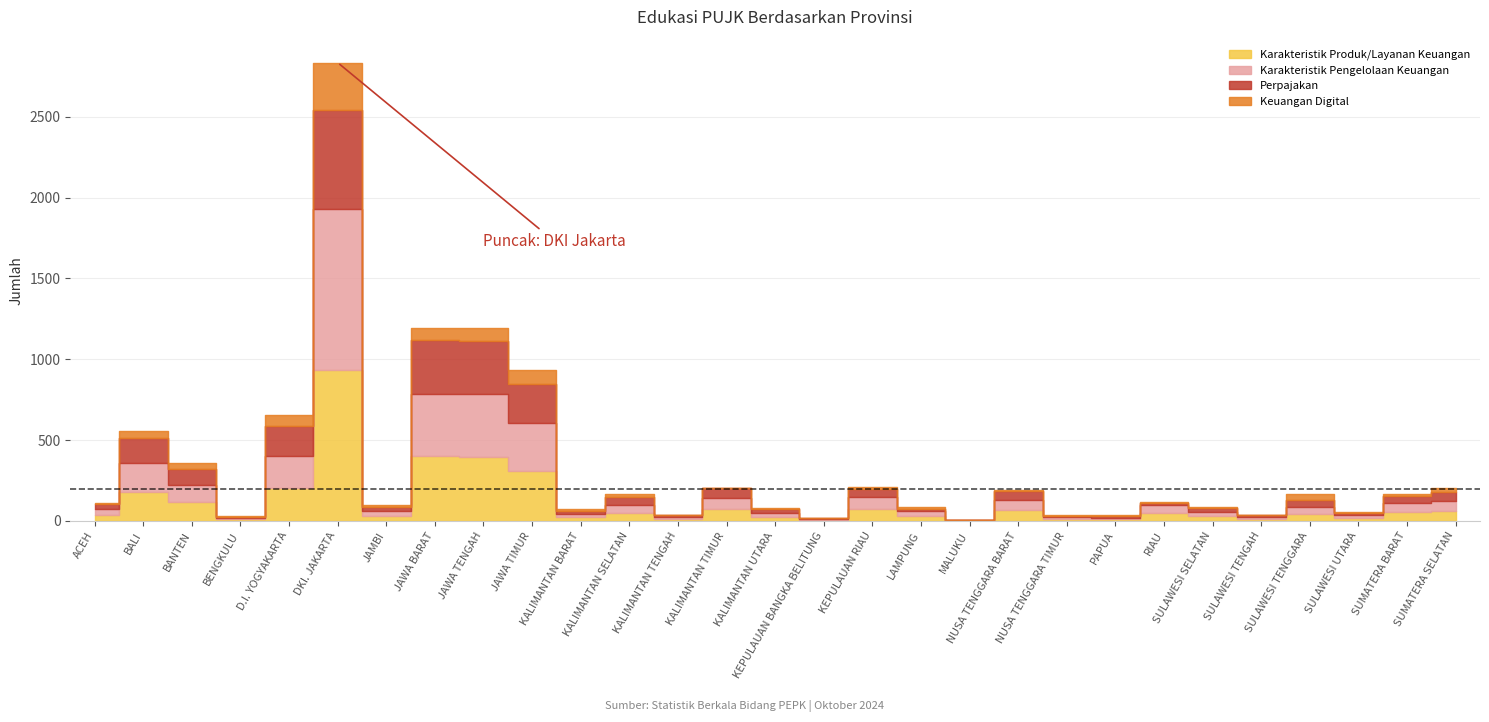

Rank the categories by Perpajakan value from lowest to highest.

MALUKU, KEPULAUAN BANGKA BELITUNG, BENGKULU, NUSA TENGGARA TIMUR, KALIMANTAN TENGAH, PAPUA, SULAWESI TENGAH, RIAU, SULAWESI UTARA, LAMPUNG, KALIMANTAN BARAT, SULAWESI SELATAN, JAMBI, KALIMANTAN UTARA, ACEH, SULAWESI TENGGARA, KALIMANTAN SELATAN, SUMATERA BARAT, KEPULAUAN RIAU, SUMATERA SELATAN, NUSA TENGGARA BARAT, KALIMANTAN TIMUR, BANTEN, BALI, D.I. YOGYAKARTA, JAWA TIMUR, JAWA TENGAH, JAWA BARAT, DKI. JAKARTA